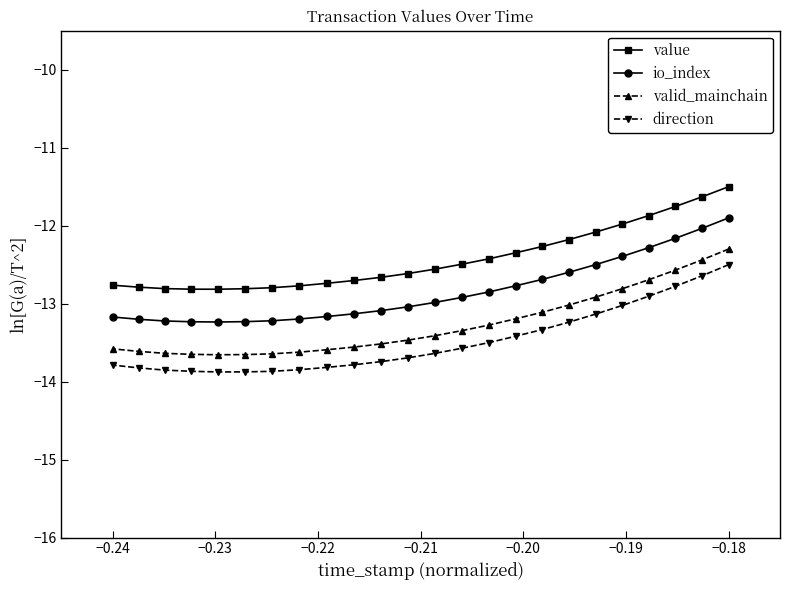

True or false: direction and valid_mainchain cross at least once.

False